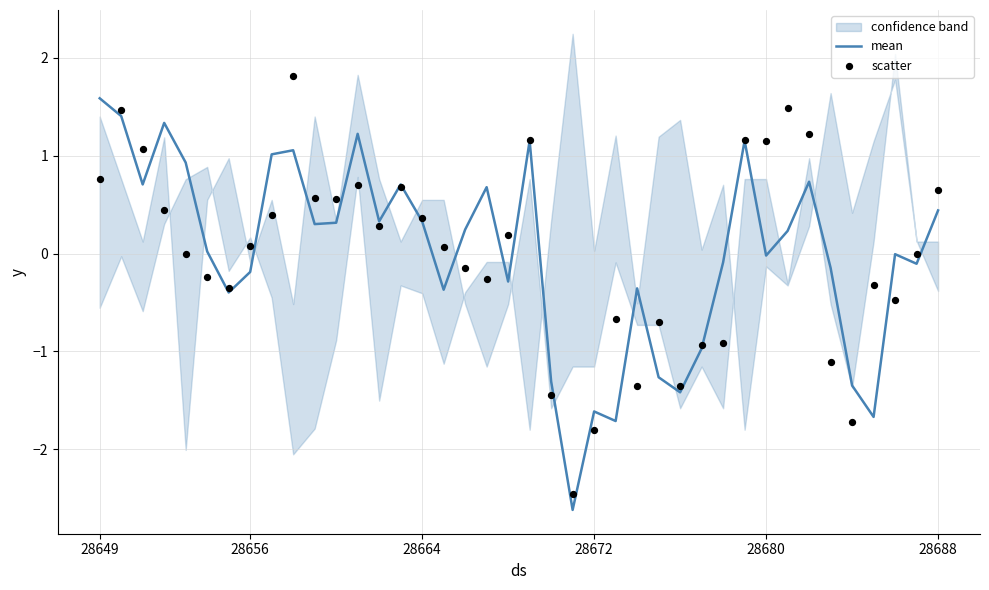

Which series contains the highest Y value?

scatter